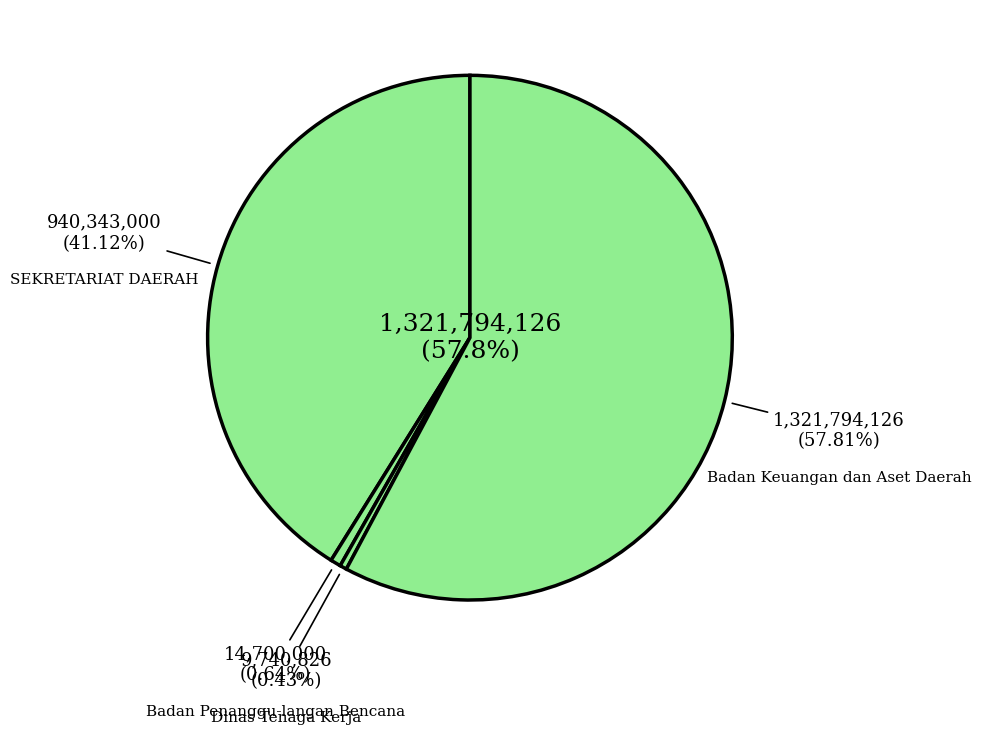

True or false: Badan Keuangan dan Aset Daerah accounts for 28% of the total.

False